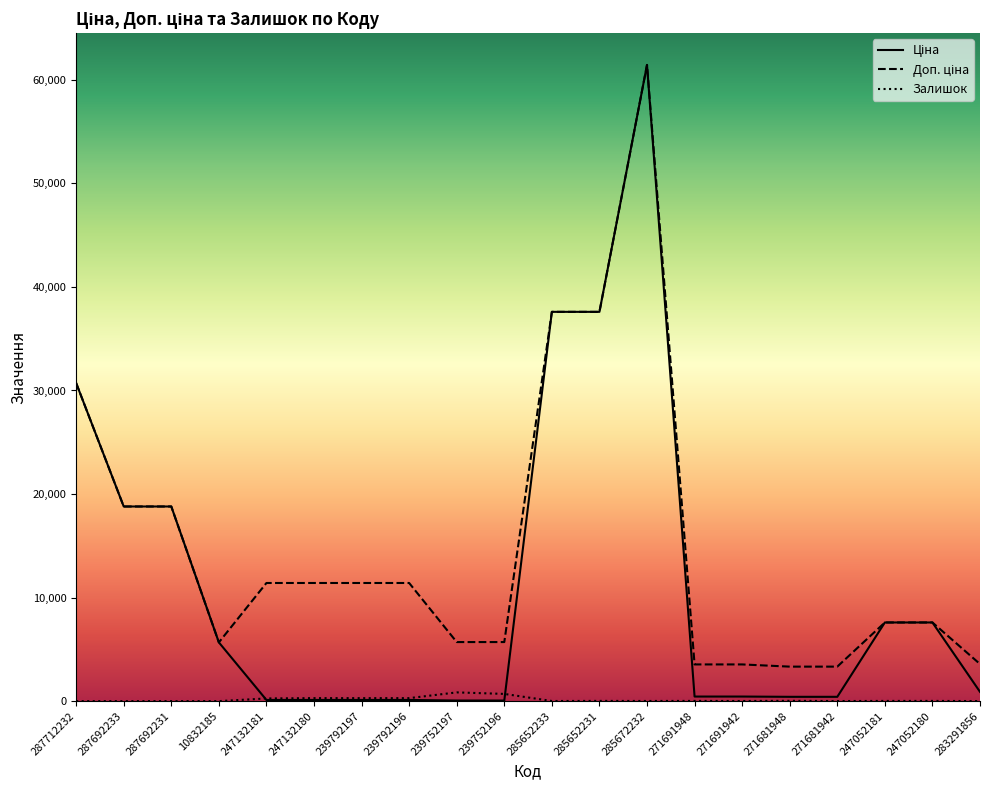

The value of Залишок at 287692233 is 0.0. True or false?

True